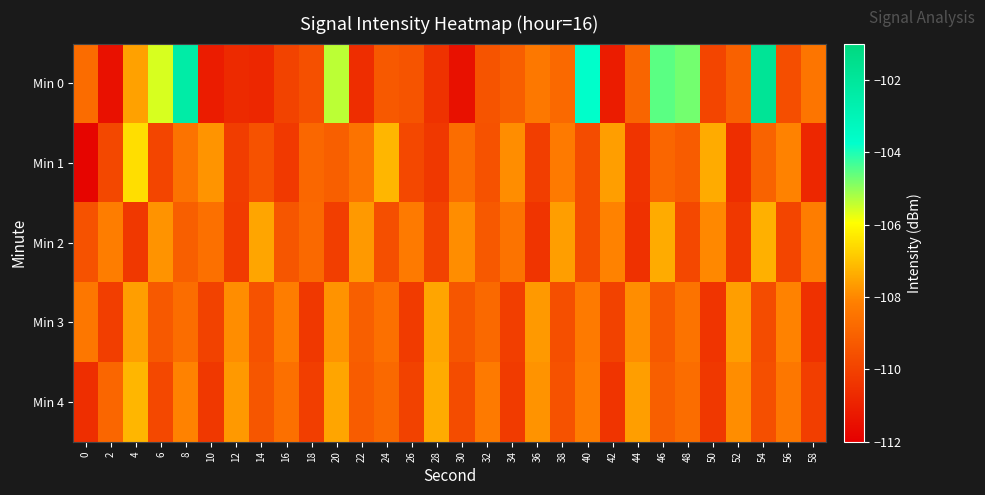

Reading right to left, extract all data points from this chart.

Min 0: 58=-108.4	56=-109.6	54=-101.9	52=-109.0	50=-109.9	48=-104.8	46=-104.5	44=-108.9	42=-111.1	40=-103.7	38=-108.8	36=-108.4	34=-109.2	32=-109.4	30=-111.5	28=-110.5	26=-109.5	24=-109.3	22=-110.6	20=-105.4	18=-109.6	16=-110.0	14=-110.8	12=-110.7	10=-111.1	8=-102.4	6=-105.6	4=-107.6	2=-111.4	0=-108.7
Min 1: 58=-110.8	56=-108.1	54=-109.0	52=-110.6	50=-107.4	48=-109.2	46=-108.9	44=-110.4	42=-107.6	40=-109.7	38=-108.3	36=-110.1	34=-107.9	32=-109.5	30=-108.7	28=-110.3	26=-109.8	24=-107.2	22=-108.5	20=-109.1	18=-108.9	16=-110.2	14=-109.5	12=-110.2	10=-107.8	8=-108.5	6=-109.9	4=-106.5	2=-109.8	0=-111.8
Min 2: 58=-108.2	56=-109.9	54=-107.3	52=-110.3	50=-108.0	48=-109.8	46=-107.4	44=-110.5	42=-108.1	40=-109.7	38=-107.6	36=-110.4	34=-108.5	32=-109.3	30=-107.9	28=-110.0	26=-108.3	24=-109.6	22=-107.7	20=-110.1	18=-108.8	16=-109.4	14=-107.5	12=-110.2	10=-108.6	8=-109.1	6=-107.8	4=-110.3	2=-108.2	0=-109.5
Min 3: 58=-110.5	56=-108.1	54=-109.7	52=-107.6	50=-110.4	48=-108.5	46=-109.3	44=-107.9	42=-110.0	40=-108.3	38=-109.6	36=-107.7	34=-110.1	32=-108.8	30=-109.4	28=-107.5	26=-110.2	24=-108.6	22=-109.1	20=-107.8	18=-110.3	16=-108.2	14=-109.5	12=-107.9	10=-110.0	8=-108.7	6=-109.3	4=-107.6	2=-110.1	0=-108.4
Min 4: 58=-110.1	56=-108.4	54=-109.6	52=-107.9	50=-110.3	48=-108.7	46=-109.1	44=-107.6	42=-110.4	40=-108.2	38=-109.5	36=-107.8	34=-110.2	32=-108.3	30=-109.7	28=-107.4	26=-110.0	24=-108.8	22=-109.2	20=-107.5	18=-110.1	16=-108.6	14=-109.4	12=-107.7	10=-110.3	8=-108.1	6=-109.8	4=-107.2	2=-108.9	0=-110.6